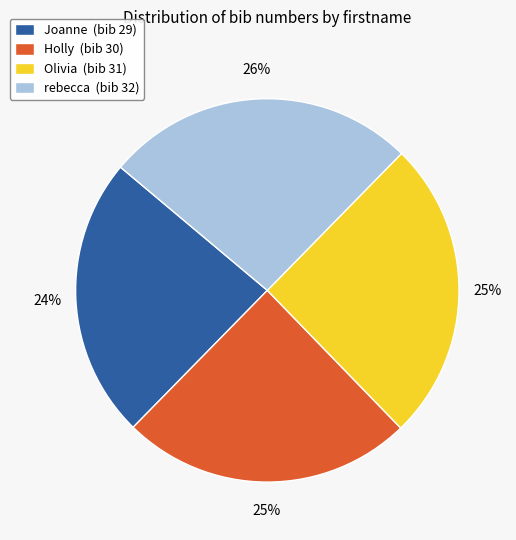

Is there a majority slice in this chart?

No